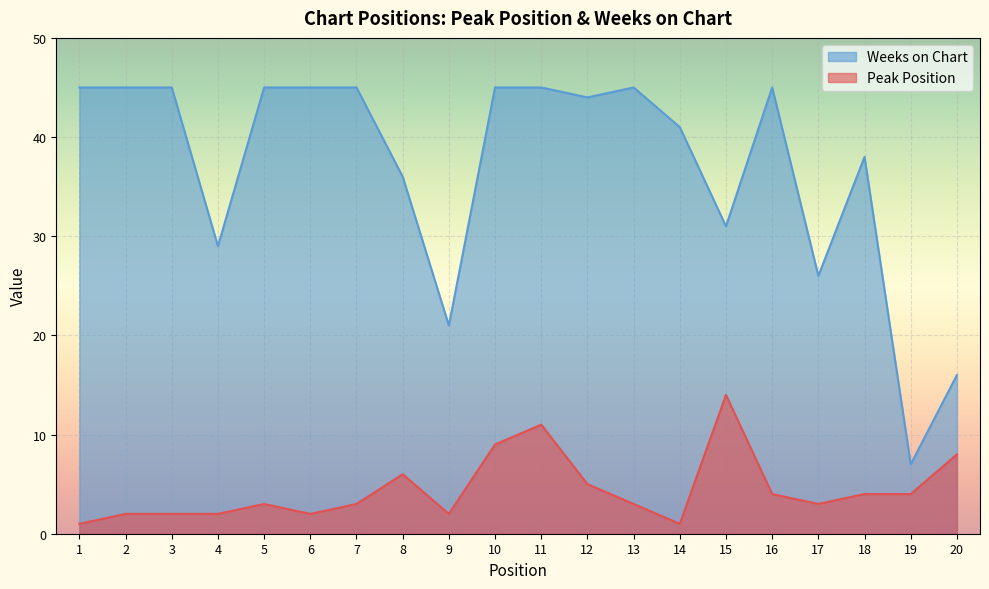

How many data points in Peak Position are less than 3?

7